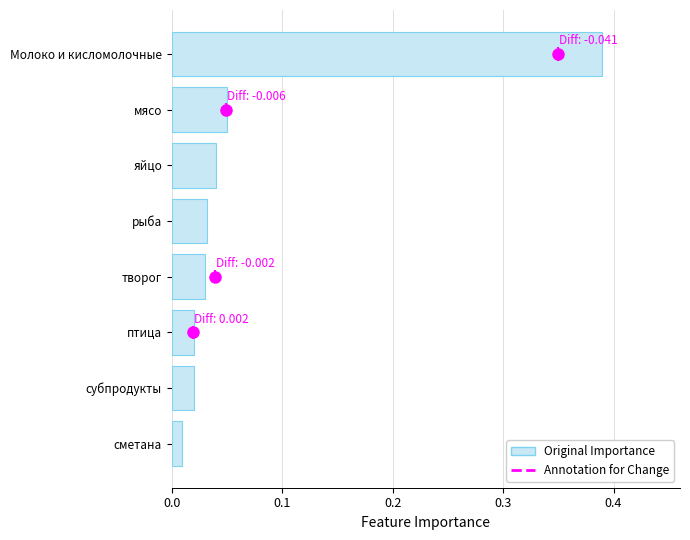

Is it true that the value at птица is 0.0?

True